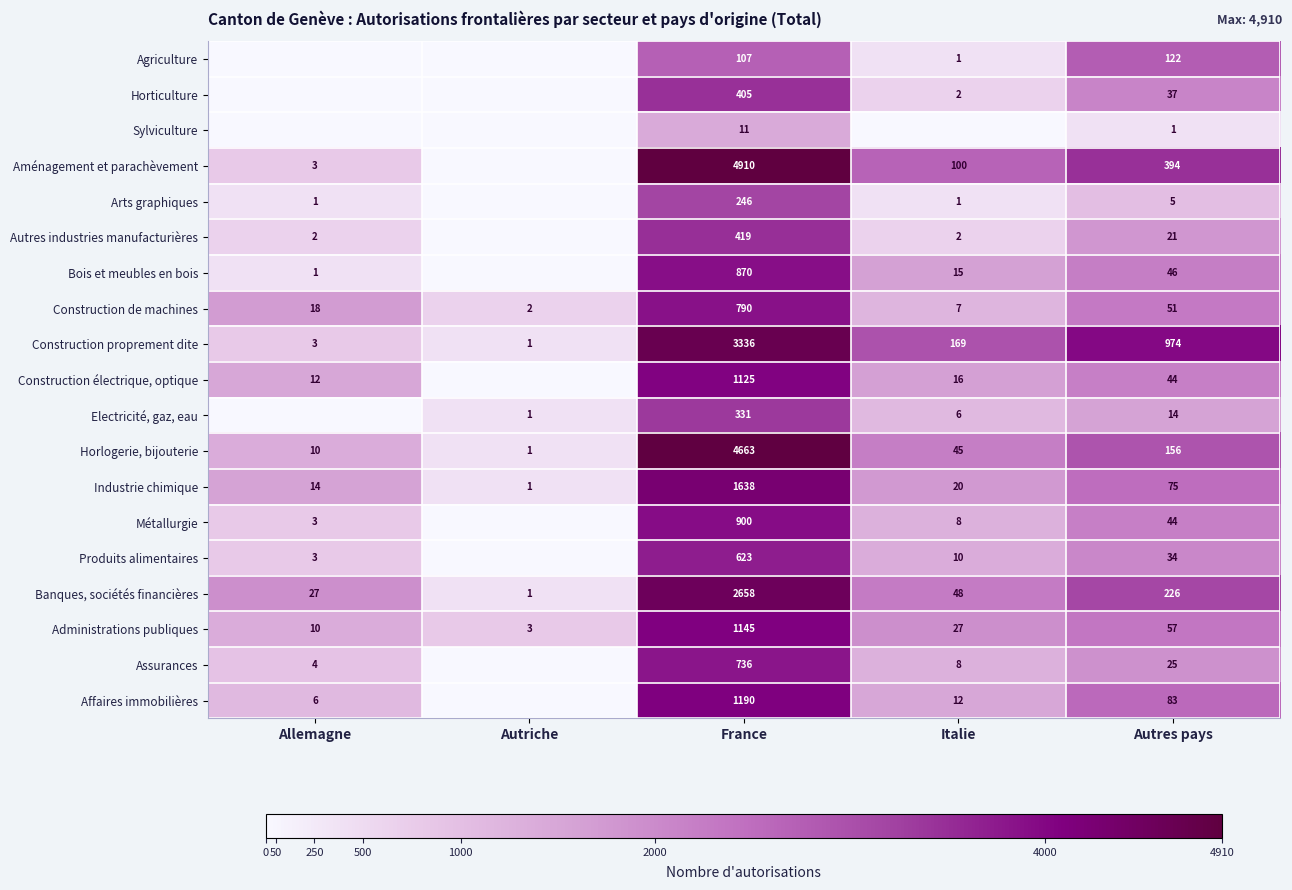

What is the difference between the highest and lowest values at France?

4899